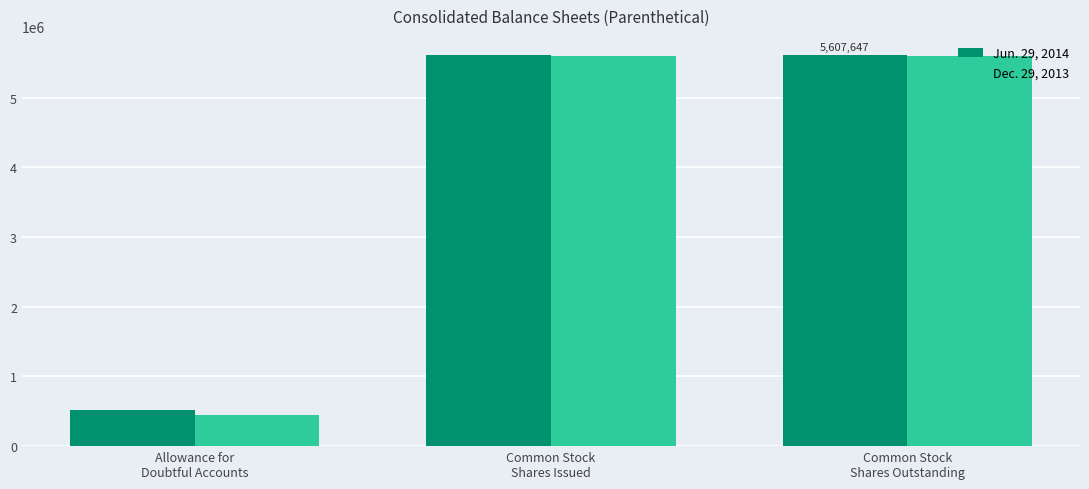

What is the spread (max minus min) of values at Common Stock
Shares Issued?

8800